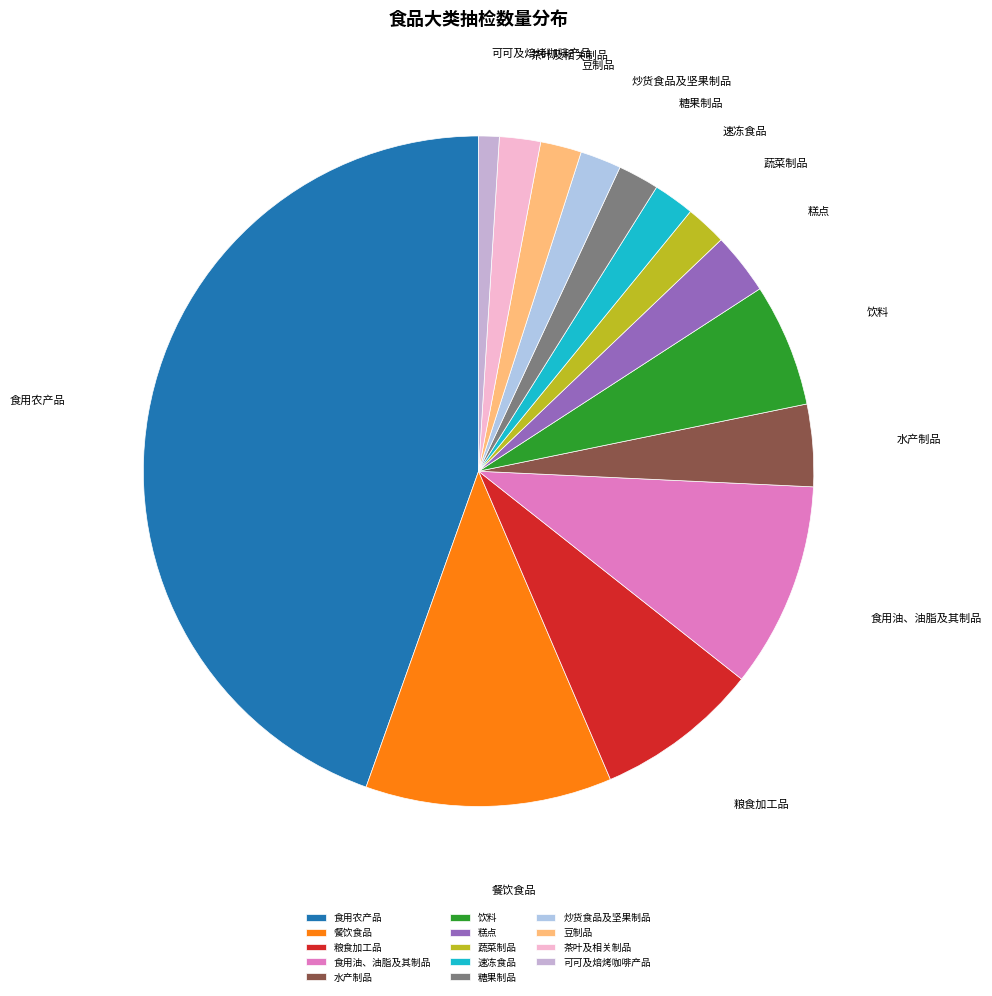

Which slice is the largest?

食用农产品